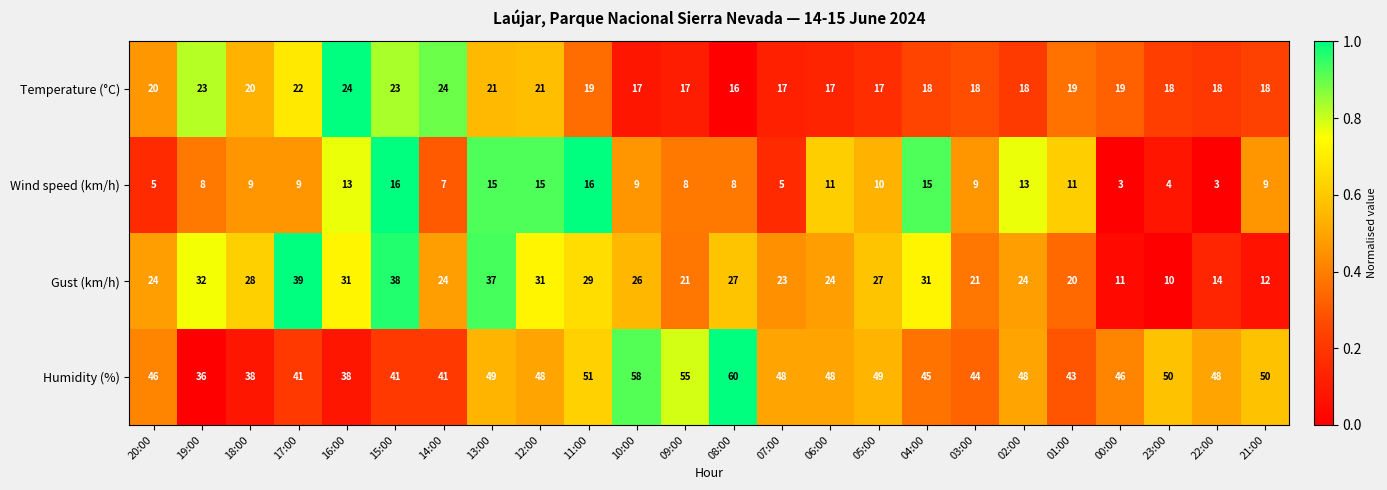

Count the number of data series in this chart.

4